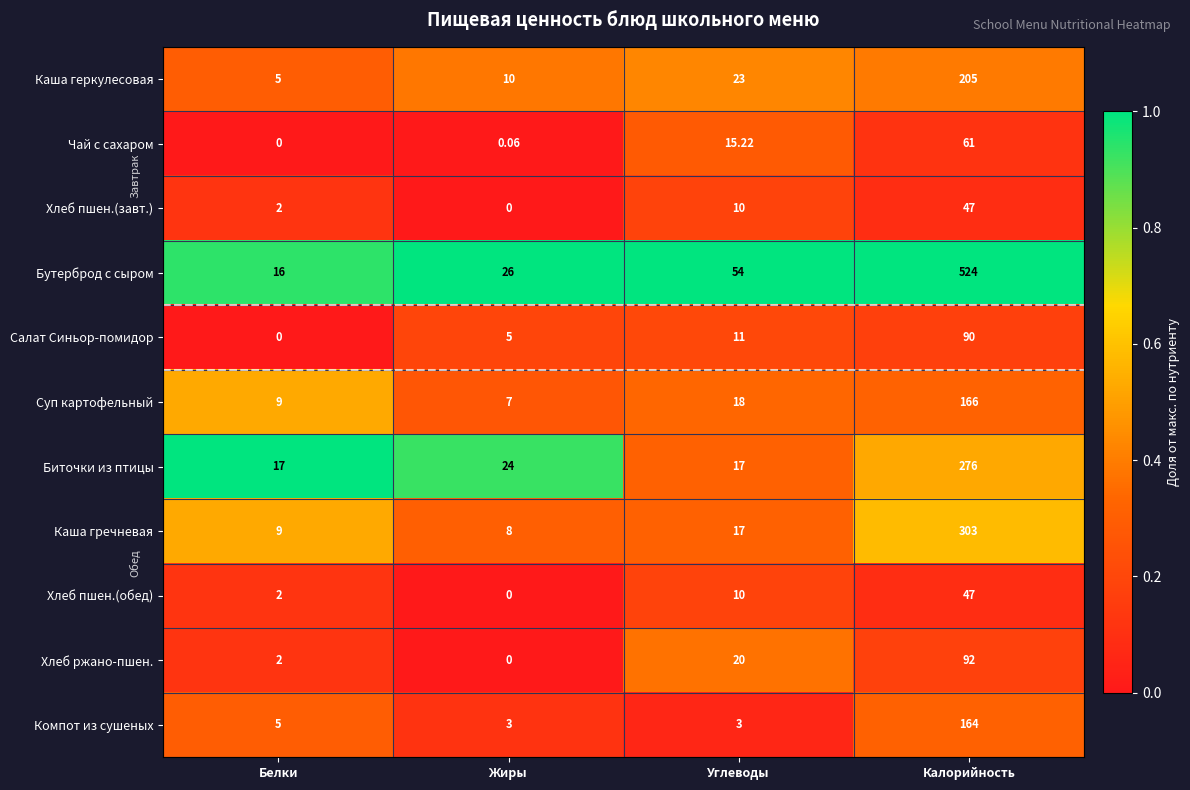

Which series has the largest range (max minus min)?

Бутерброд с сыром